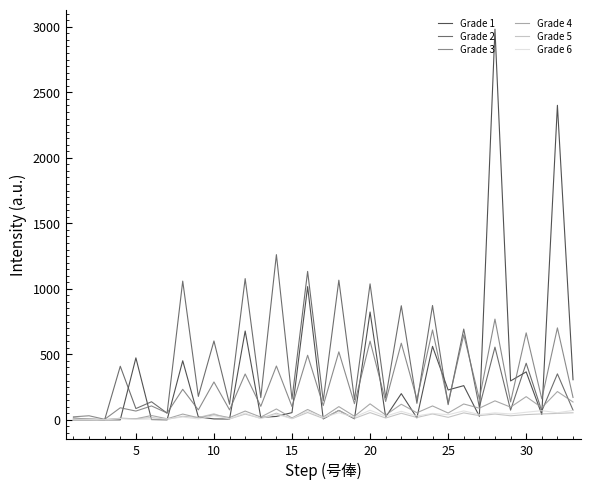

How many distinct data groups are displayed?

6